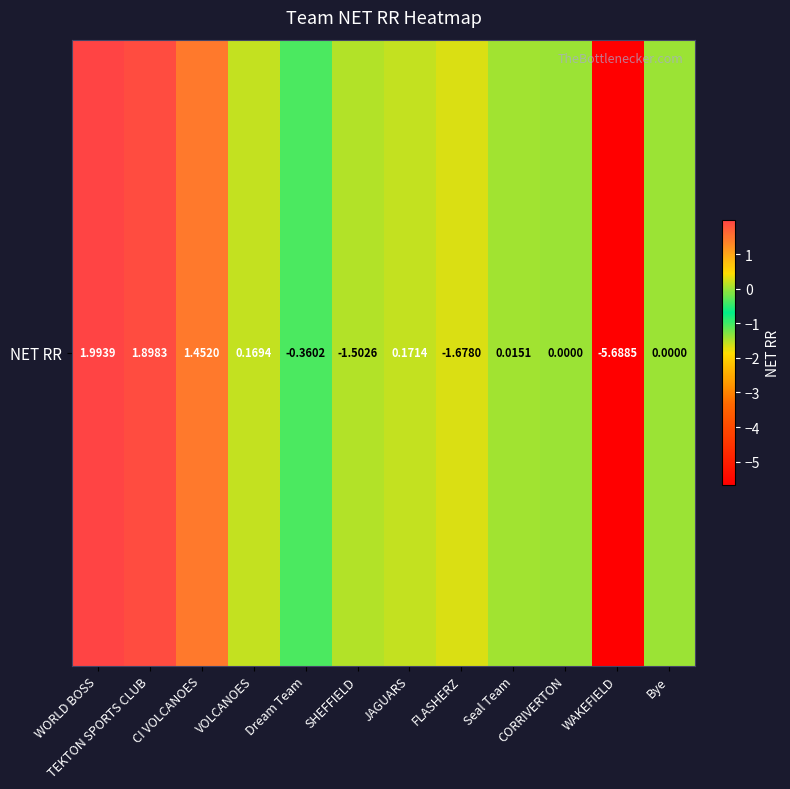

Where does the data first go above 0?

WORLD BOSS